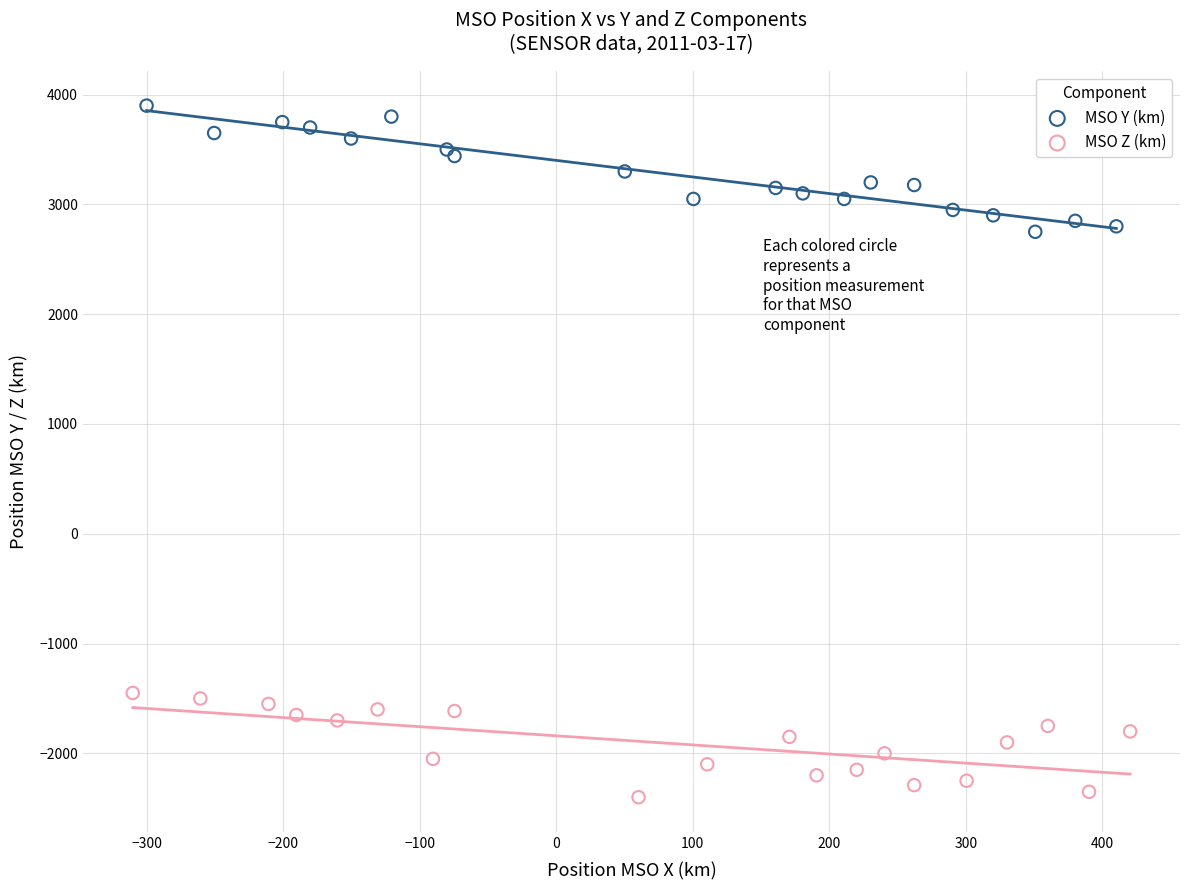

Which series reaches the minimum Y coordinate?

MSO Z (km)